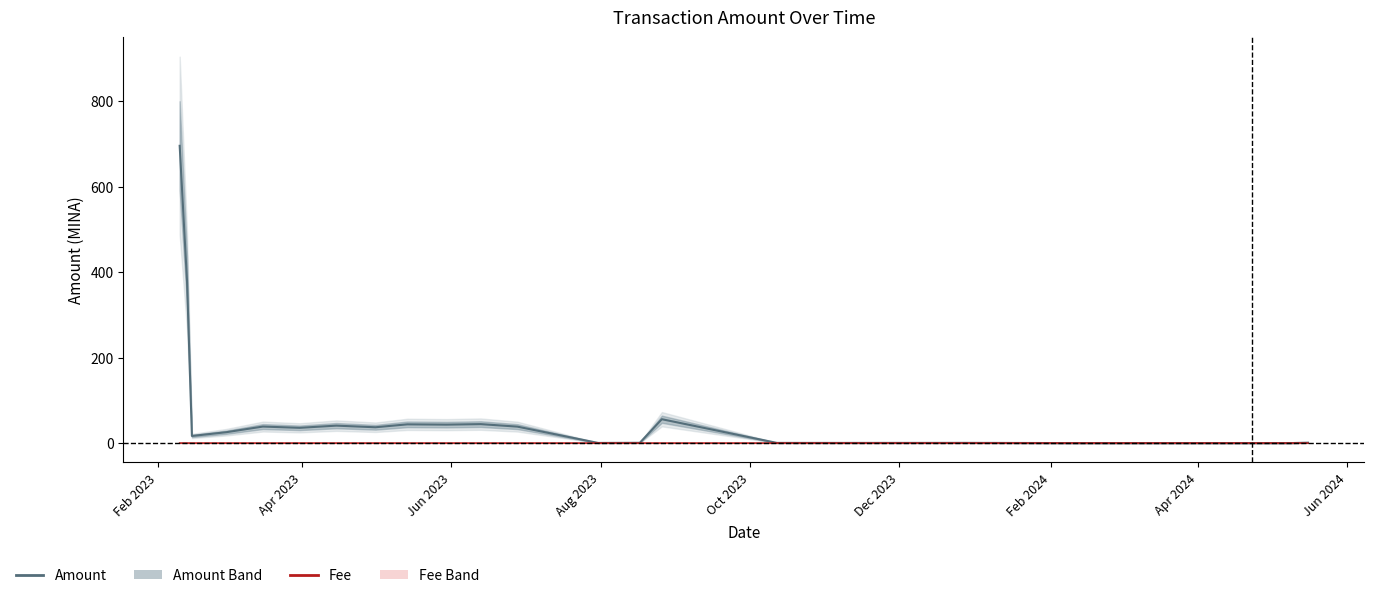

At which label is Fee closest to 0?

Jun 2023